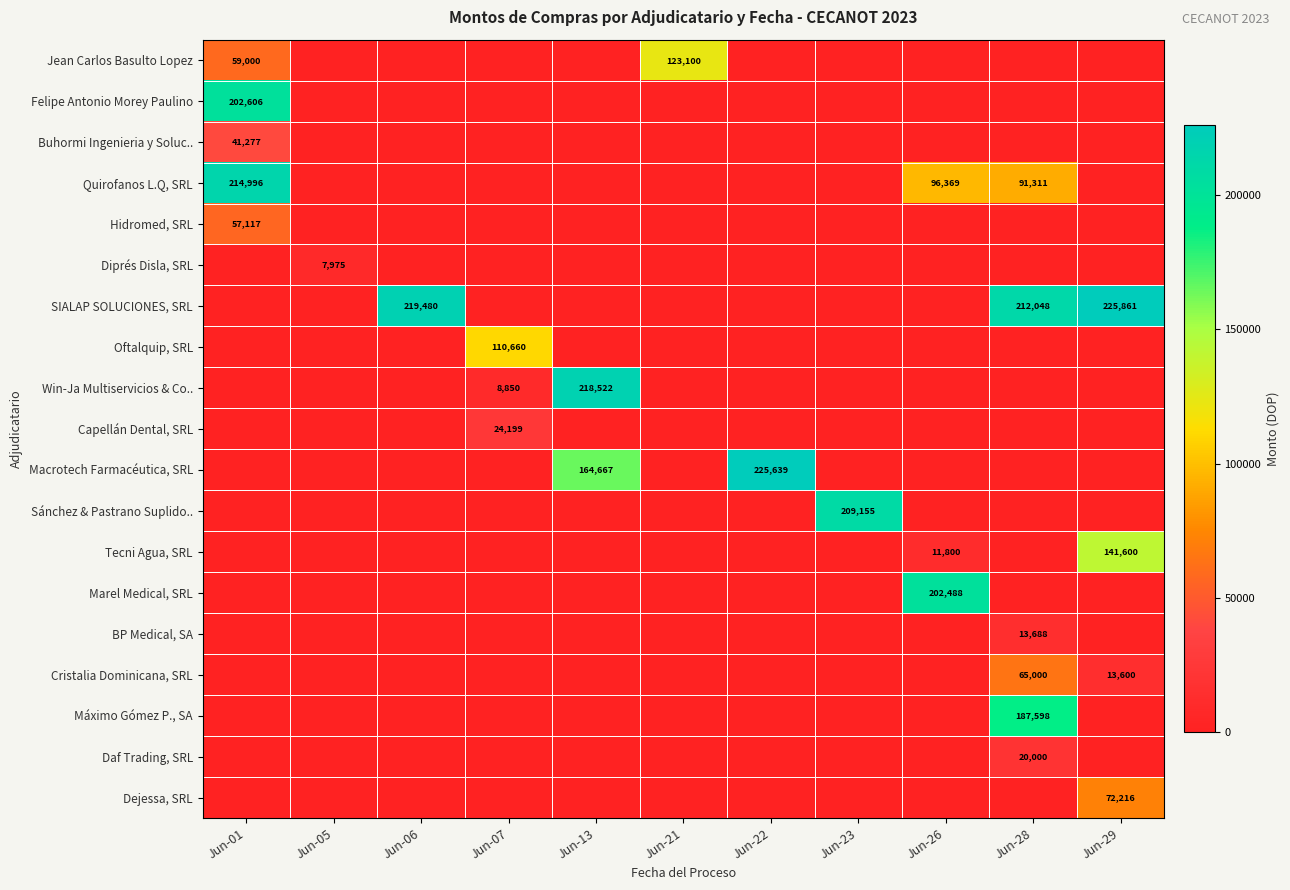

Is it true that Quirofanos L.Q, SRL equals 20473 at Jun-26?

False